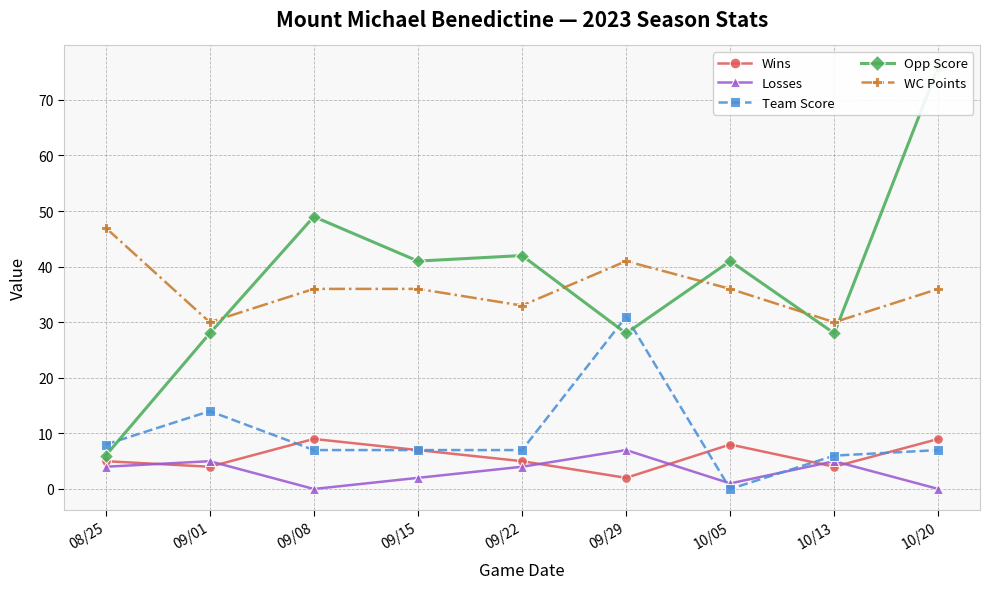

At which label does Losses reach its peak?

09/29